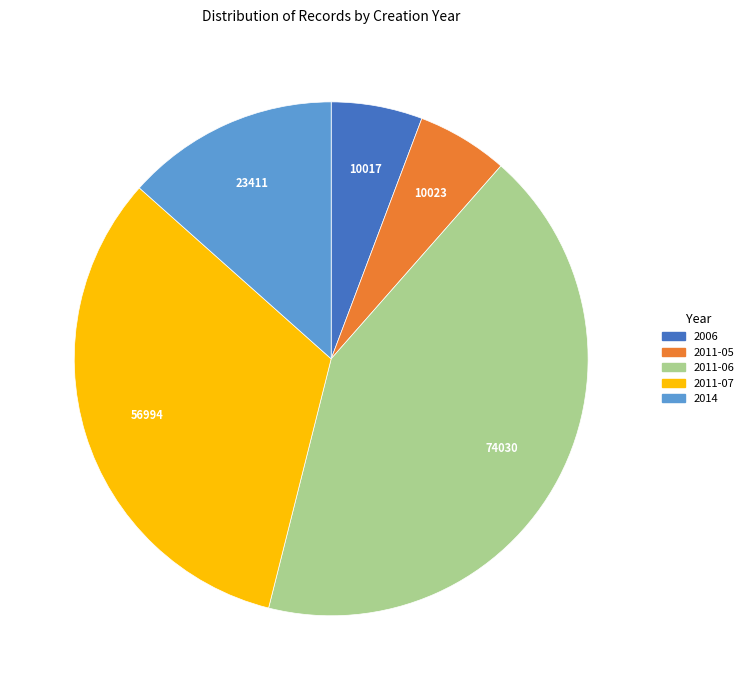

Which slice is the largest?

2011-06